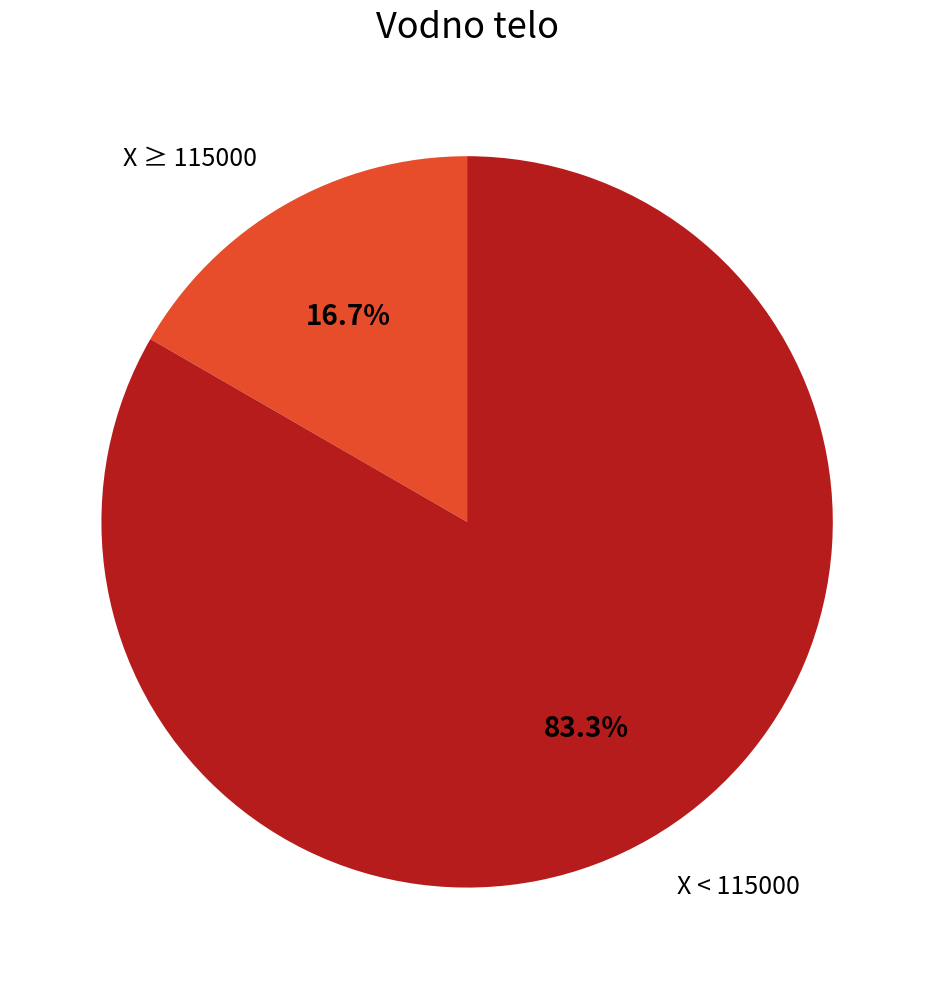

Is there a majority slice in this chart?

Yes